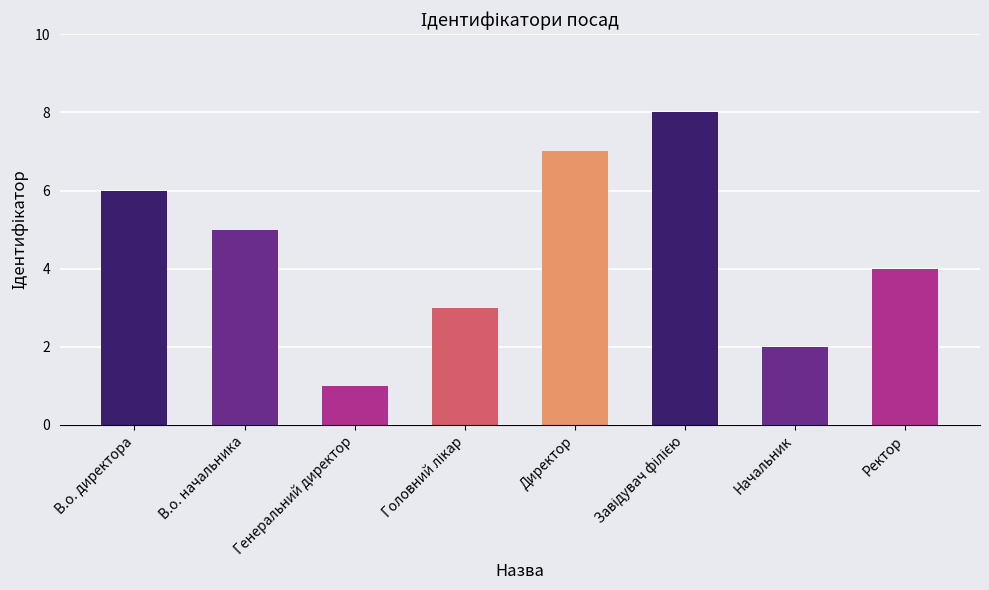

What is the change in value from Генеральний директор to Начальник?

+1